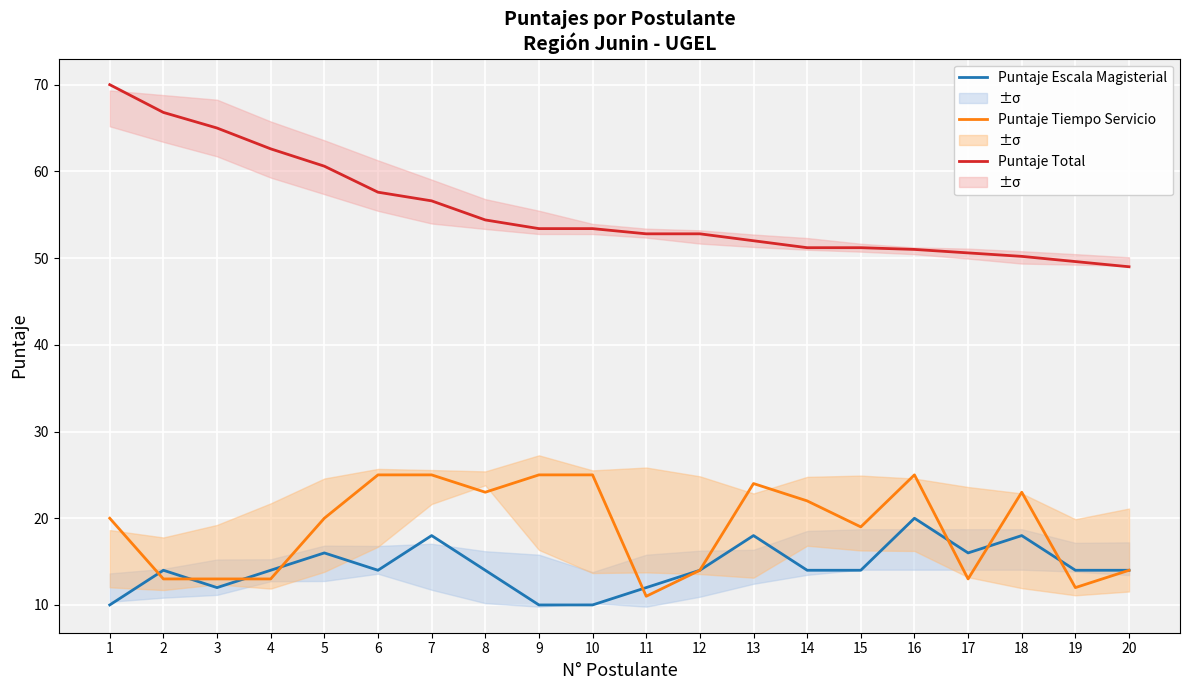

What value does the Puntaje Escala Magisterial series have at 20?

14.0